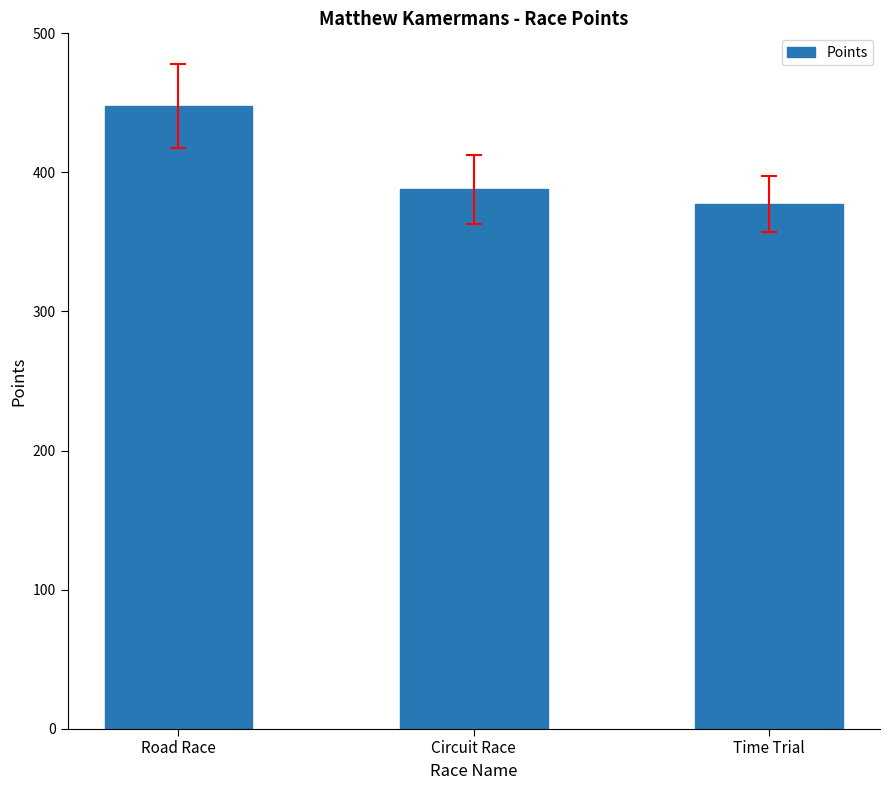

What position from the left is Road Race?

1